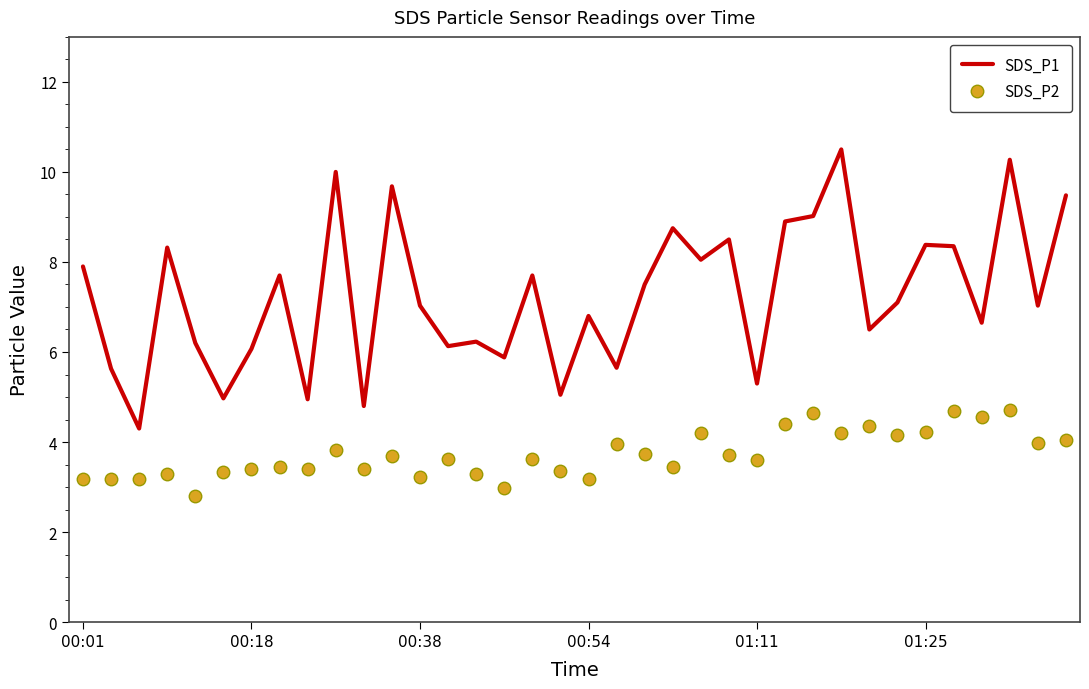

What is the smallest value displayed?

2.8